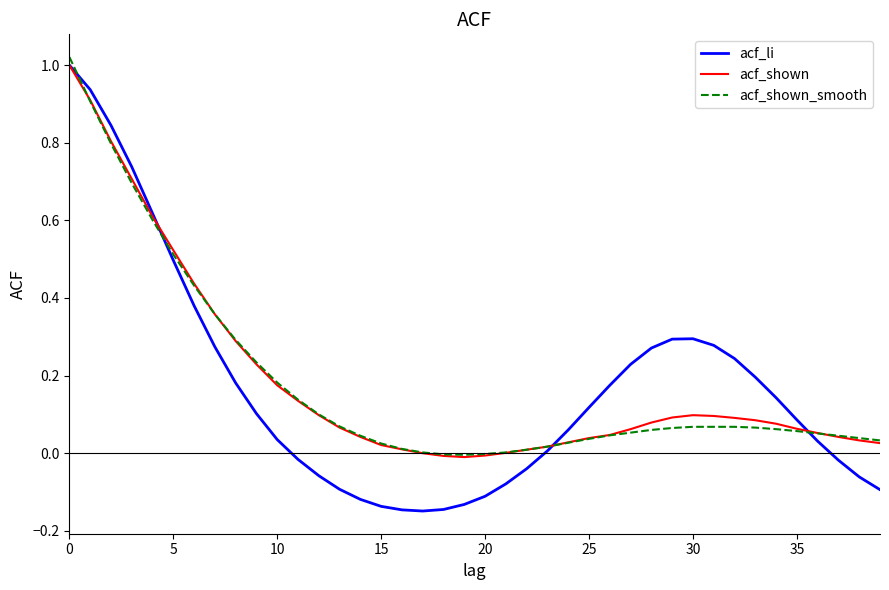

Which series has the largest range (max minus min)?

acf_li